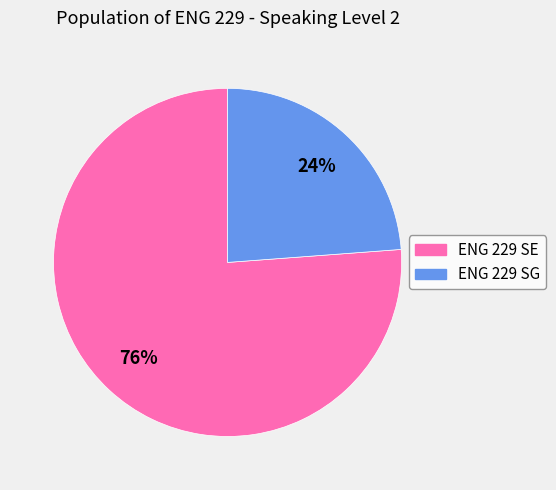

Rank the categories by value from lowest to highest.

ENG 229 SG, ENG 229 SE